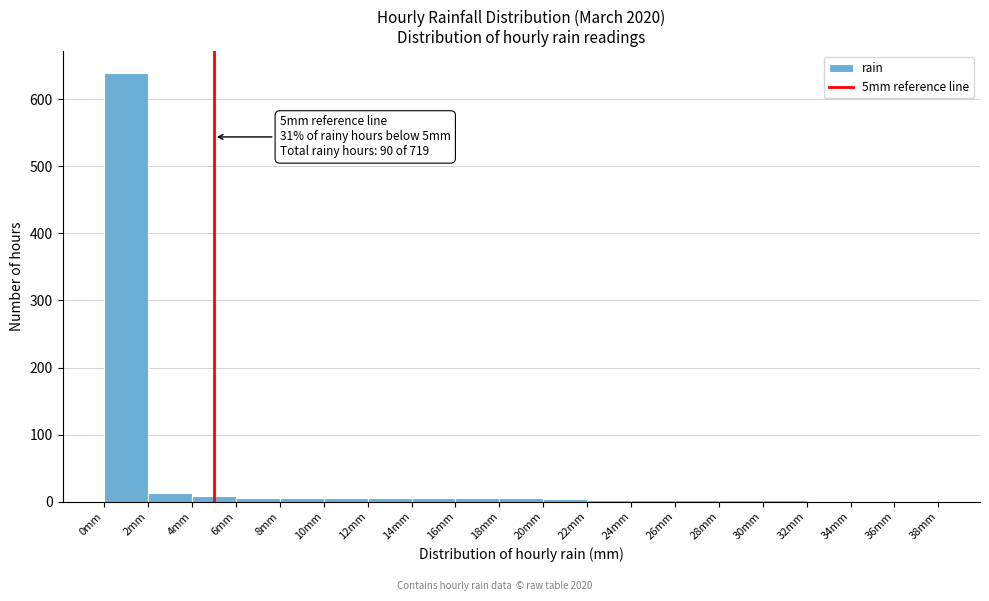

Which range on the x-axis has the tallest bar?

0 to 2